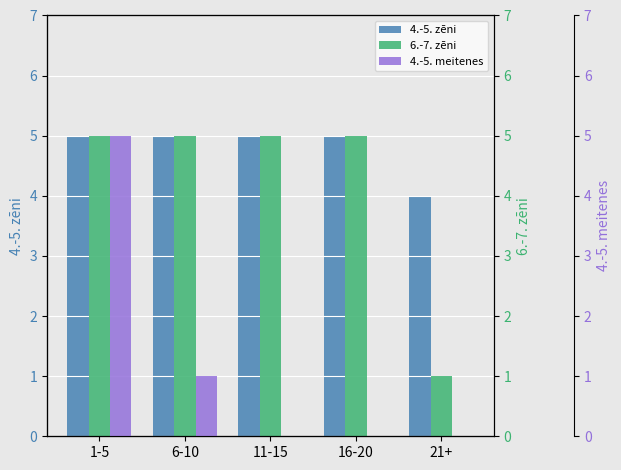

Is it true that 6.-7. zēni equals 8 at 1-5?

False